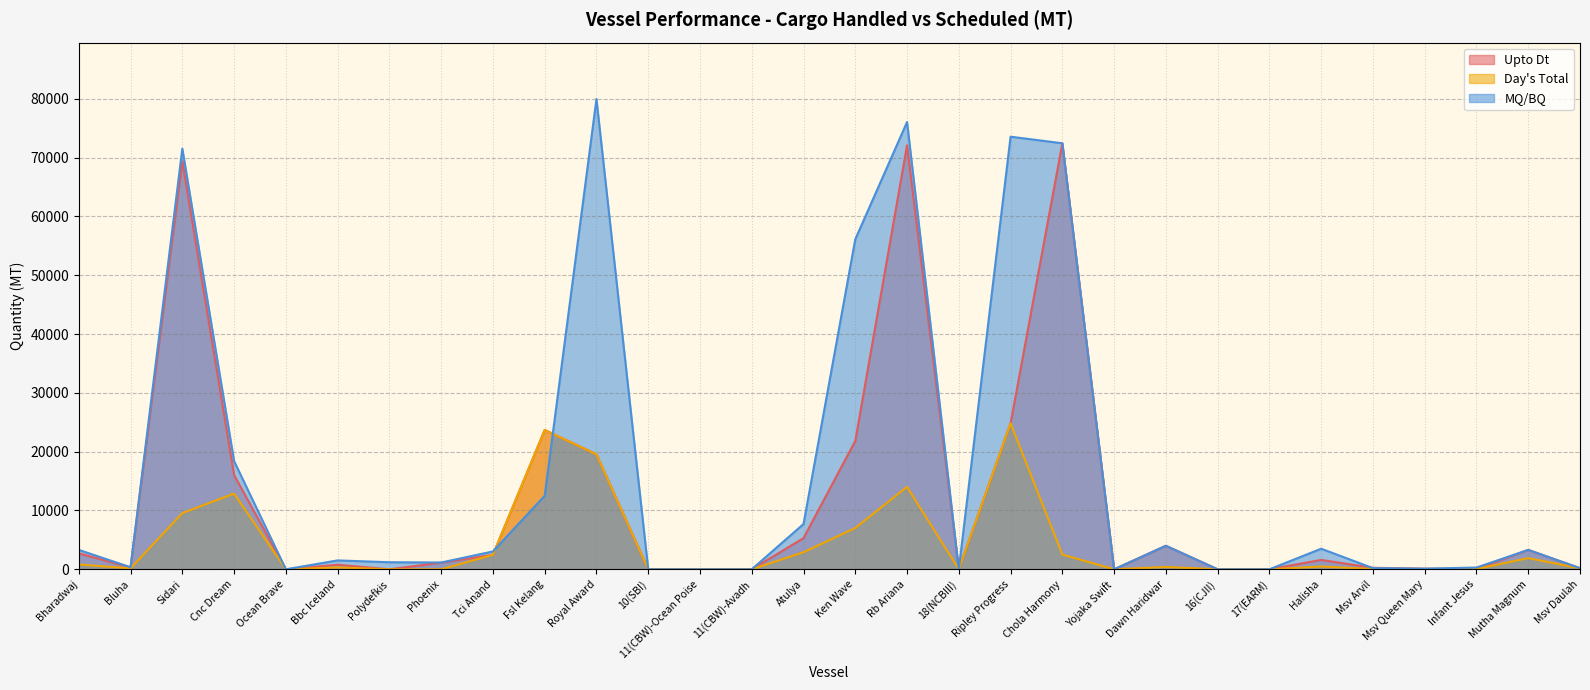

How many intersections are there between Upto Dt and MQ/BQ?

4